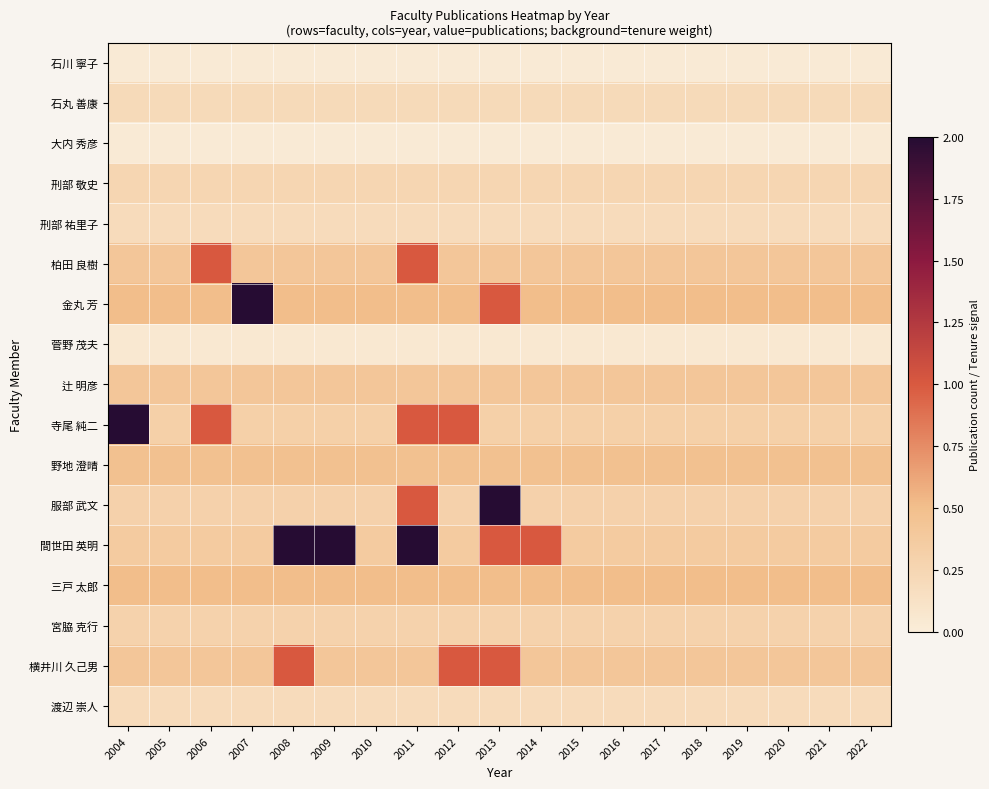

Between 2010 and 2005, which is larger?

2010